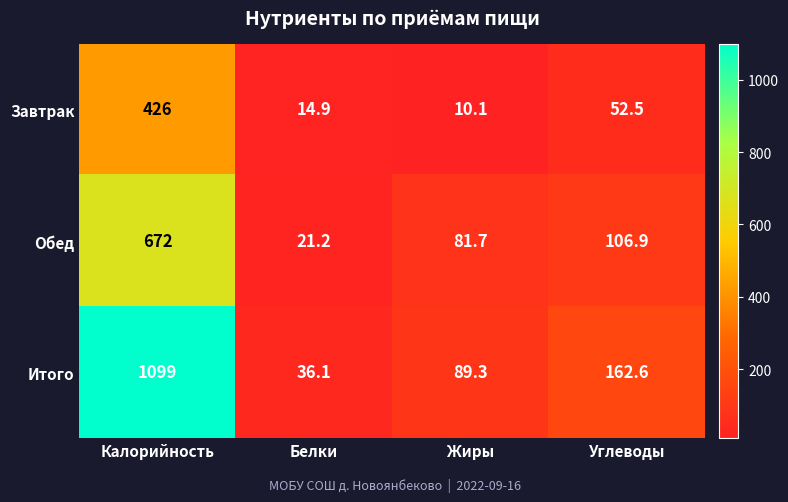

What is the sum of the Завтрак values at Калорийность and Белки?

440.9